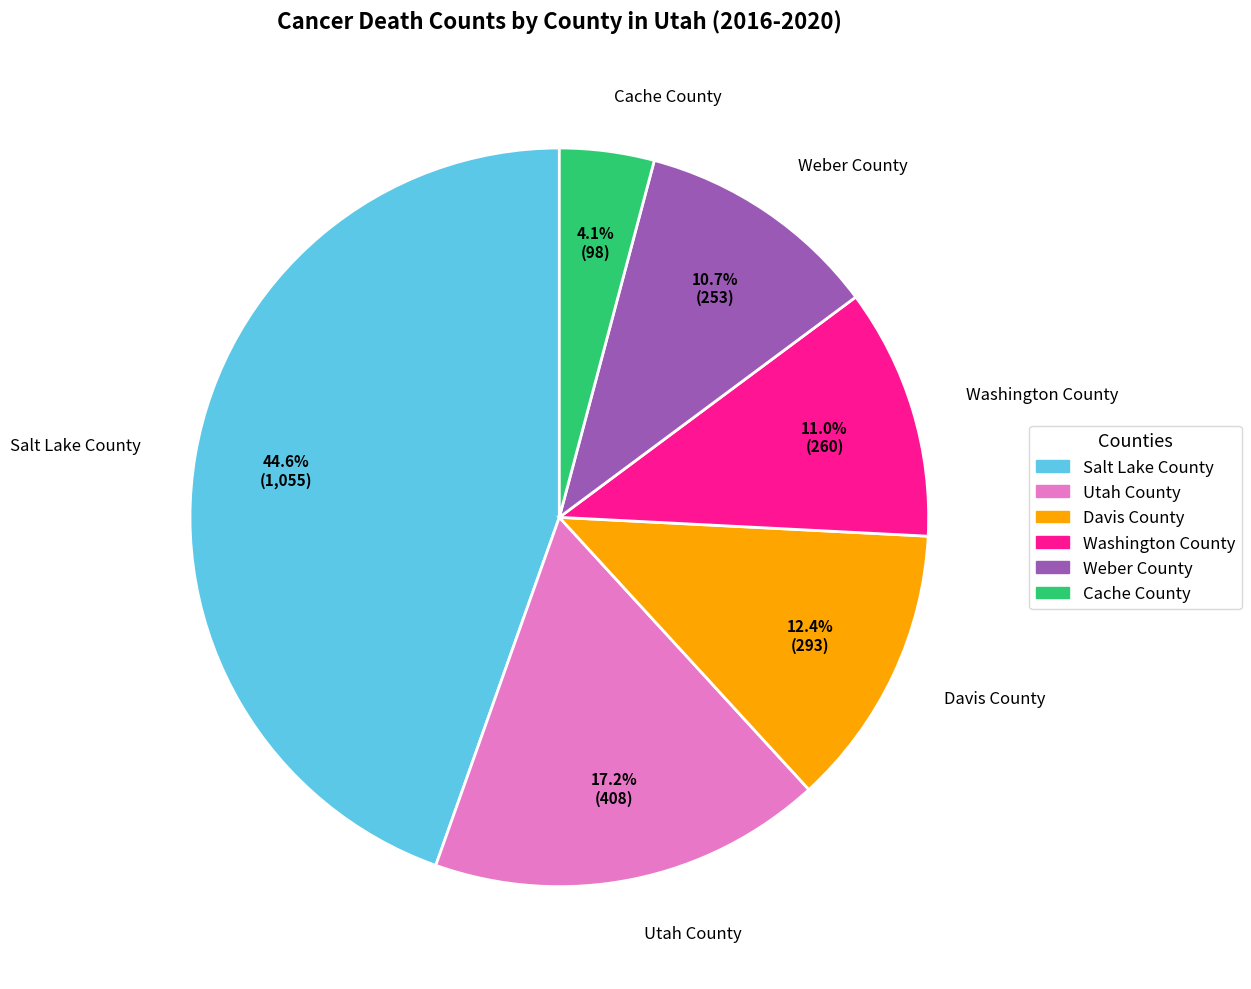

To the nearest percent, what portion does Utah County represent?

17%